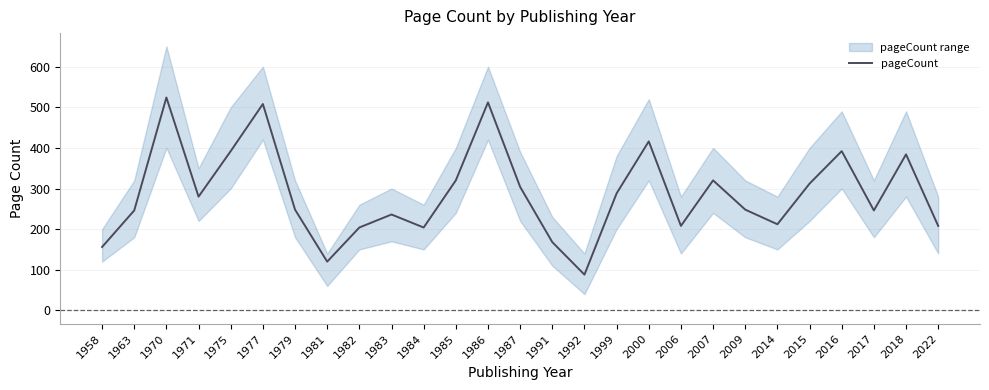

What is the value of the 8th point from the left?

120